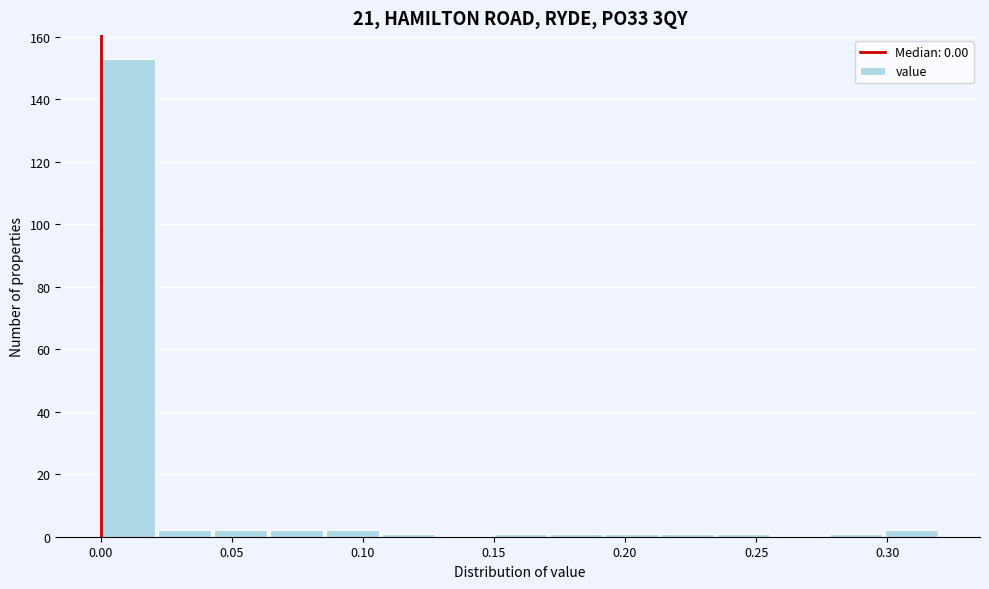

Over which range of the x-axis is the bar tallest?

0.000 to 0.020